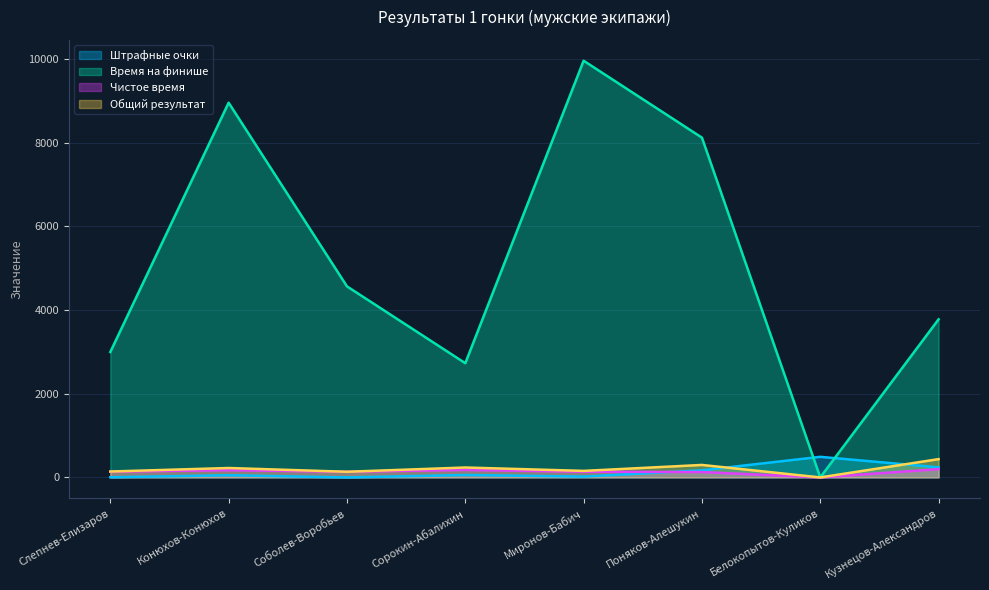

List the labels in order of Общий результат value, largest first.

Кузнецов-Александров, Поняков-Алешукин, Сорокин-Абалихин, Конюхов-Конюхов, Миронов-Бабич, Слепнев-Елизаров, Соболев-Воробьев, Белокопытов-Куликов